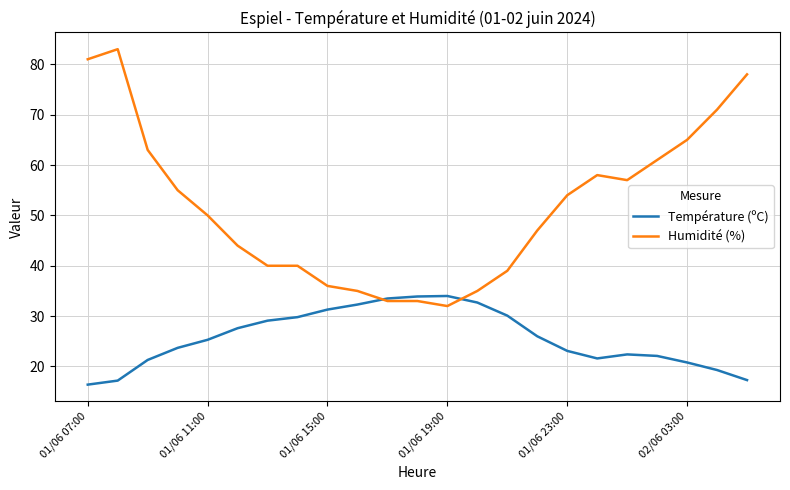

Which series has the largest total across all categories?

Humidité (%)